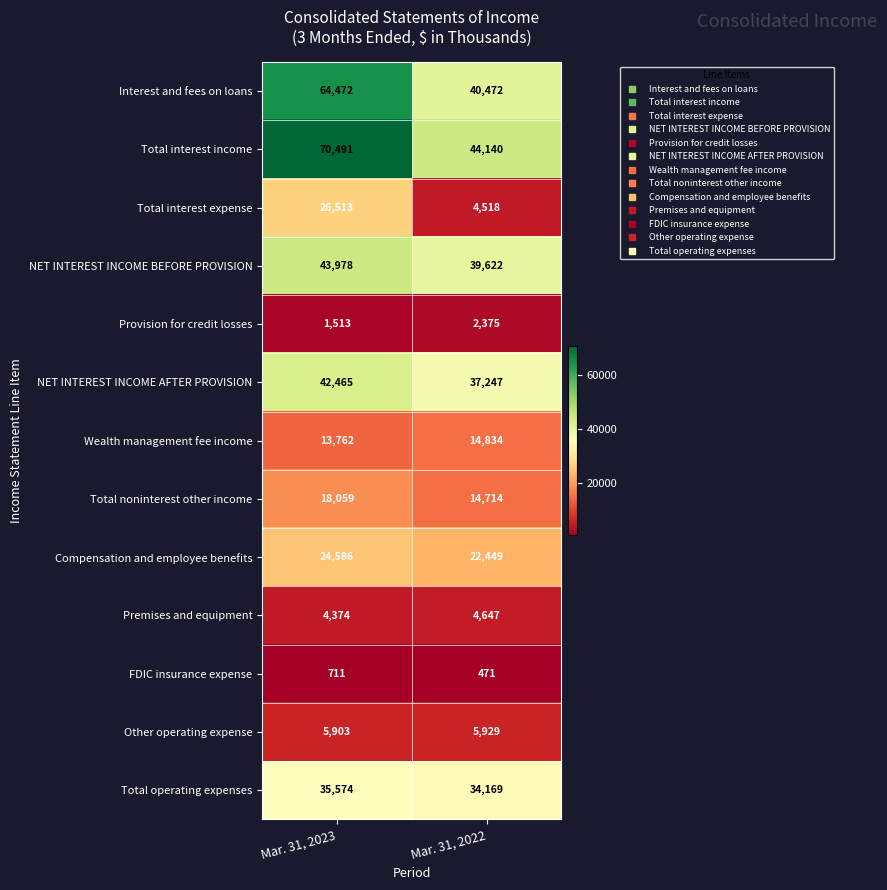

Which series has the largest total across all categories?

Total interest income